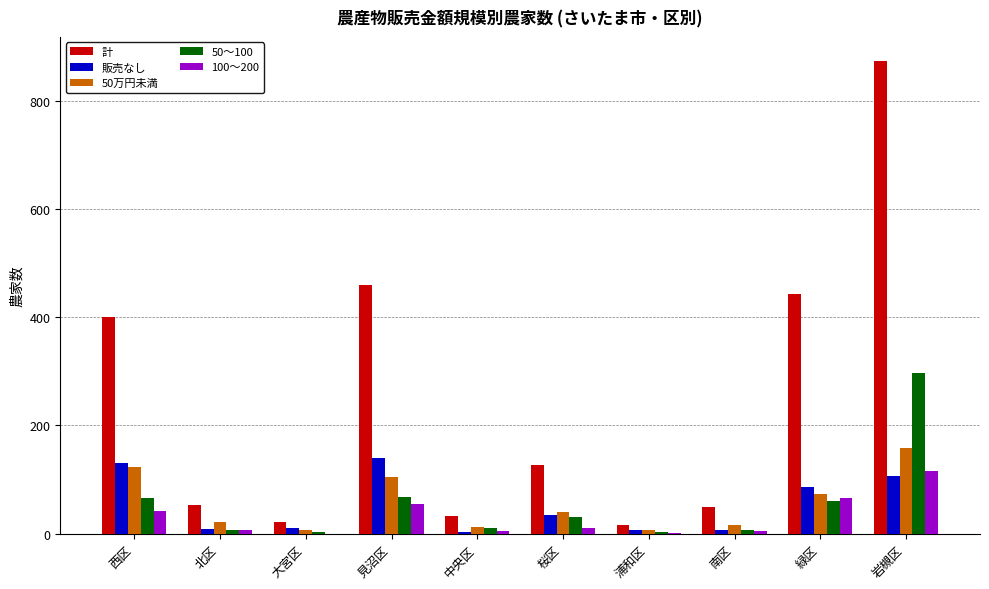

What is the sum of all 計 values?

2477